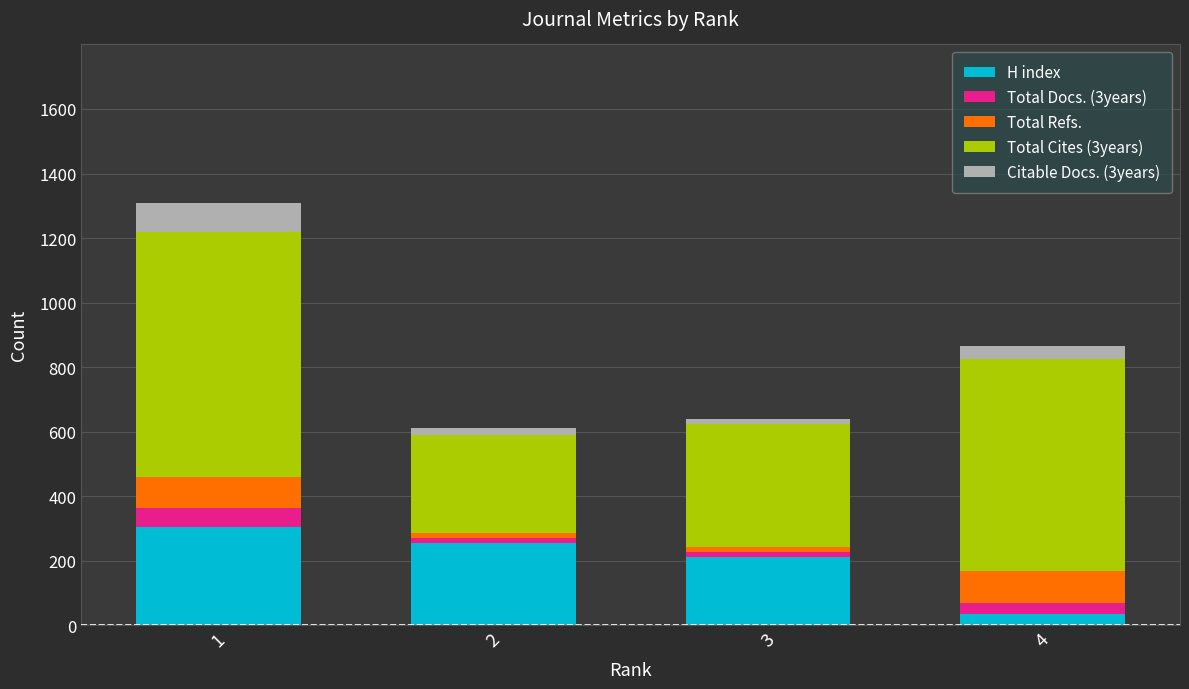

What is the average value of the H index series?

202